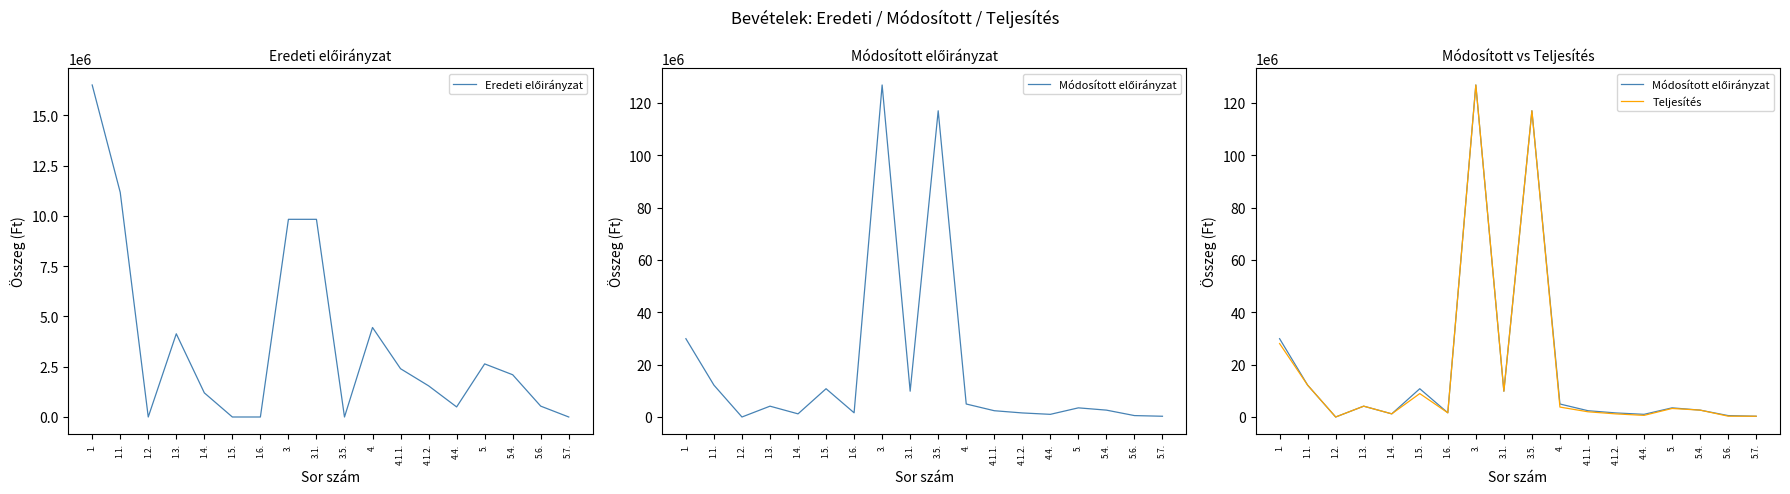

Reading left to right, list all the values displayed in this chart.

Eredeti előirányzat: 1.=16505423	1.1.=11169423	1.2.=0	1.3.=4136000	1.4.=1200000	1.5.=0	1.6.=0	3.=9827000	3.1.=9827000	3.5.=0	4.=4449577	4.1.1.=2400000	4.1.2.=1549577	4.4.=500000	5.=2640000	5.4.=2100000	5.6.=540000	5.7.=0
Módosított előirányzat: 1.=29906694	1.1.=12169423	1.2.=0	1.3.=4136000	1.4.=1200000	1.5.=10799449	1.6.=1601822	3.=126811371	3.1.=9851782	3.5.=116959589	4.=4963230	4.1.1.=2400000	4.1.2.=1549577	4.4.=1013653	5.=3491786	5.4.=2625876	5.6.=540000	5.7.=286410
Teljesítés: 1.=28050664	1.1.=12169423	1.2.=0	1.3.=4136000	1.4.=1200000	1.5.=8943419	1.6.=1601822	3.=126811371	3.1.=9851782	3.5.=116959589	4.=3788065	4.1.1.=1990024	4.1.2.=1181152	4.4.=616889	5.=3260668	5.4.=2628726	5.6.=311972	5.7.=286410